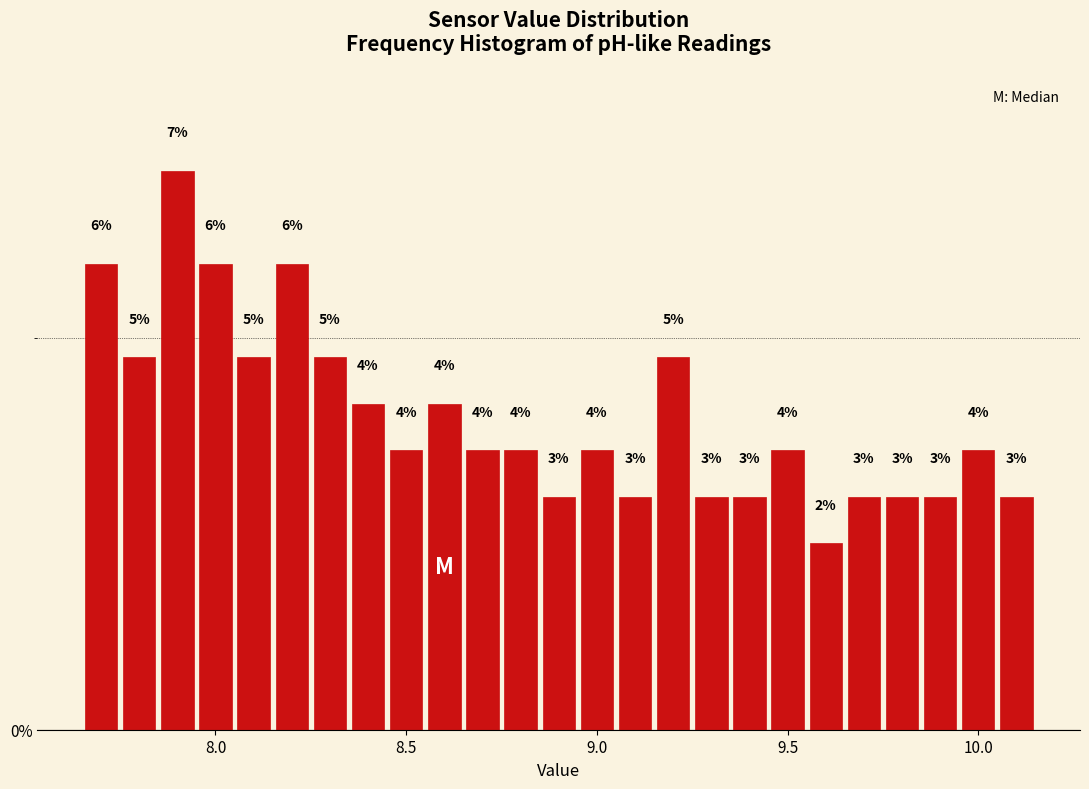

Read against the x-axis, roughly where is the centre of the tallest bar?

7.90